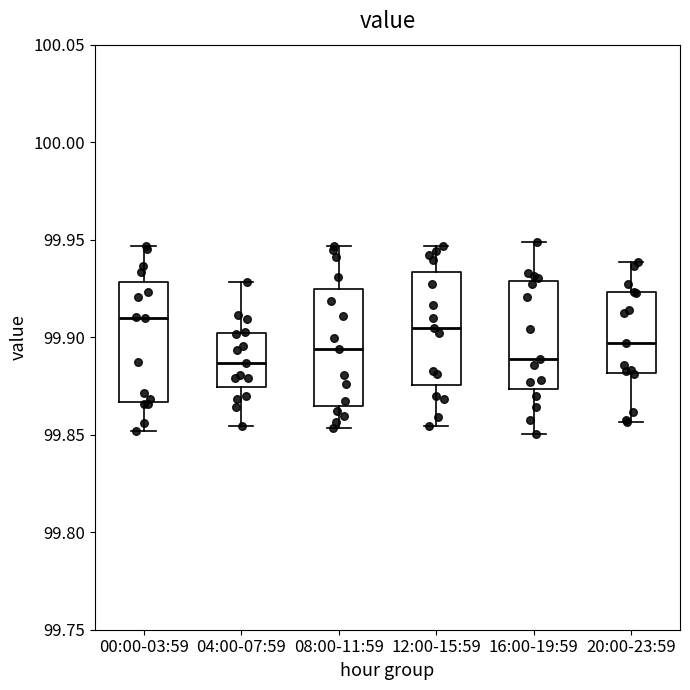

Which box has the highest median line?

00:00-03:59